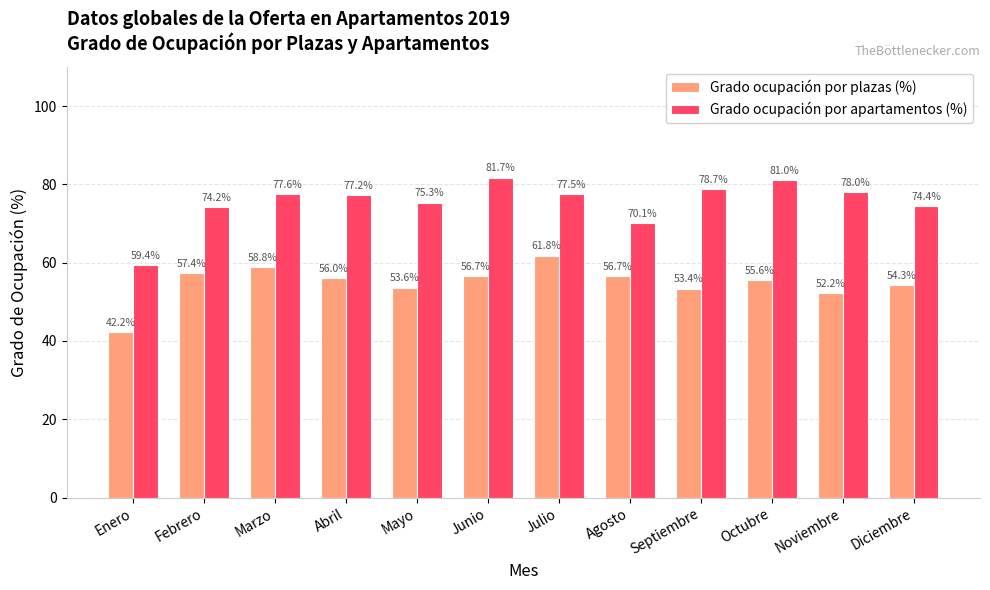

List the series in order of their overall mean, lowest first.

Grado ocupación por plazas (%), Grado ocupación por apartamentos (%)